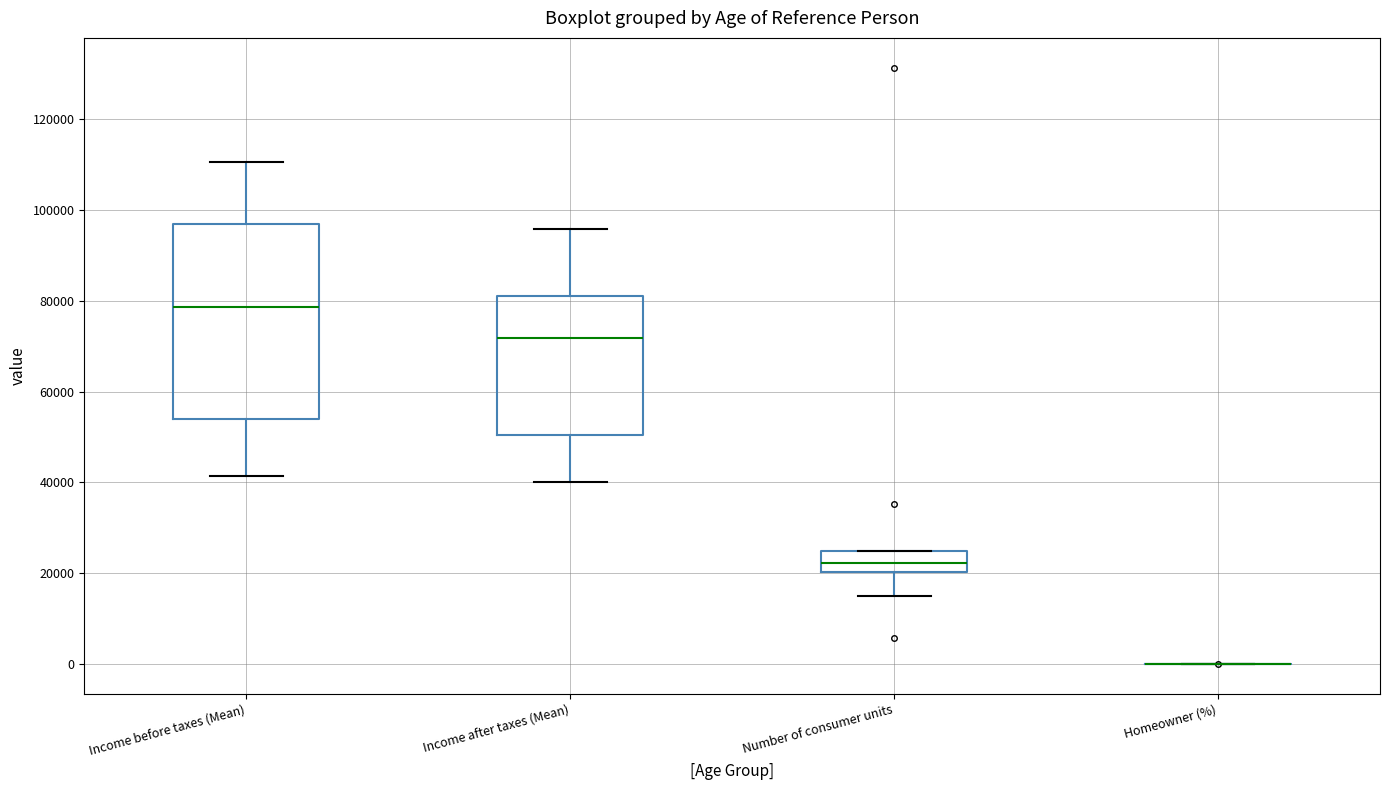

Where does the lower whisker of the box for Income after taxes (Mean) end on the y-axis? The values are not printed on the chart, so give them approximately, as read against the axis.

40000